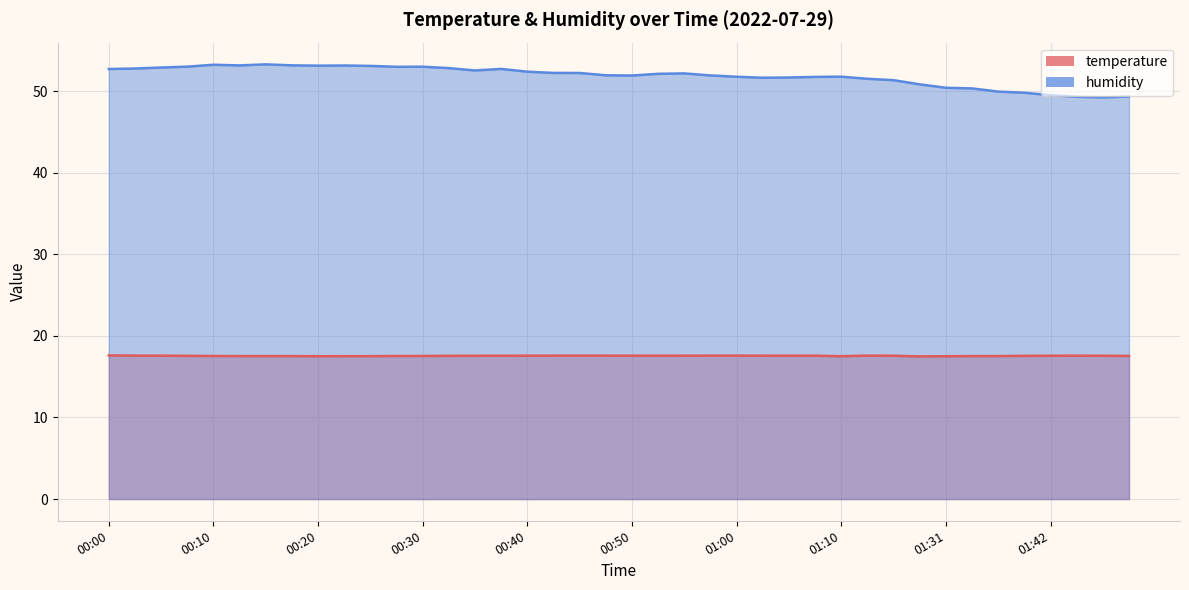

What is the approximate value of humidity at 01:42?

49.5